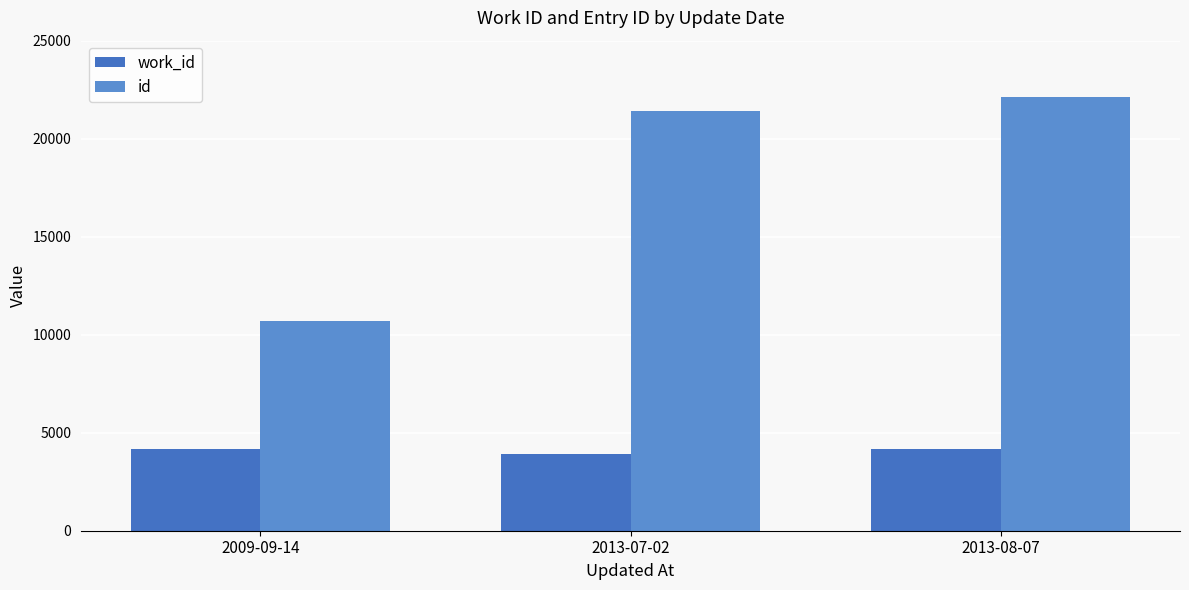

Which category has the highest value in the work_id series?

2013-08-07